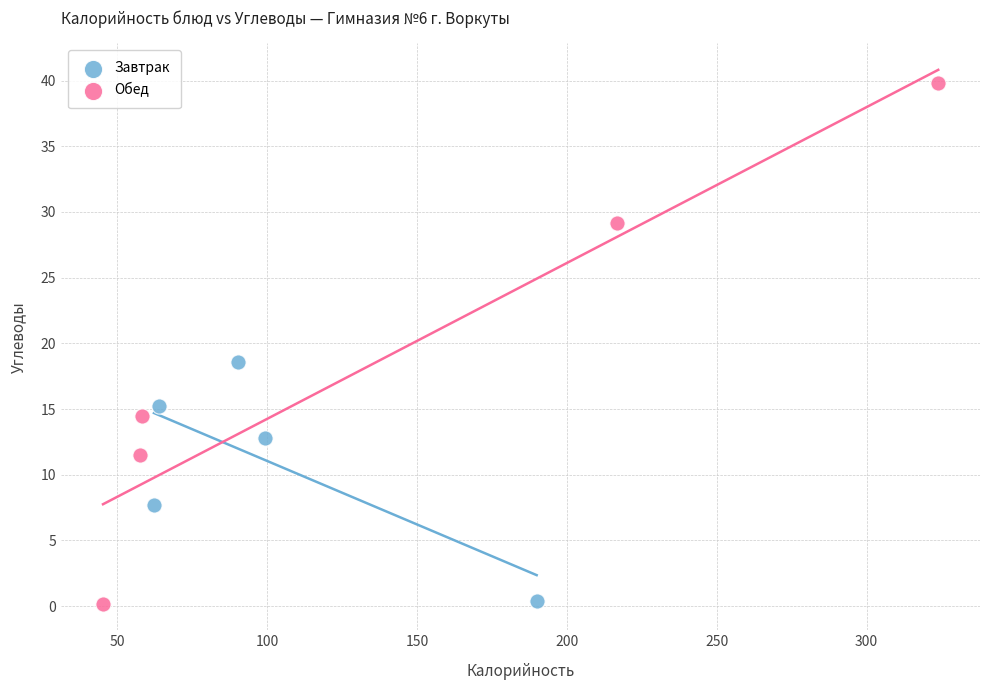

Which series reaches the maximum Y coordinate?

Обед